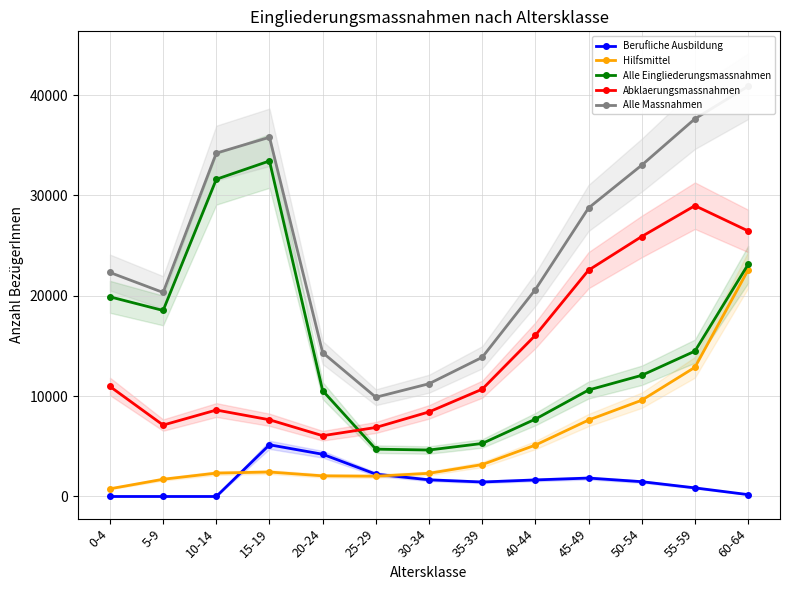

What is the sum of all Alle Eingliederungsmassnahmen values?

196695